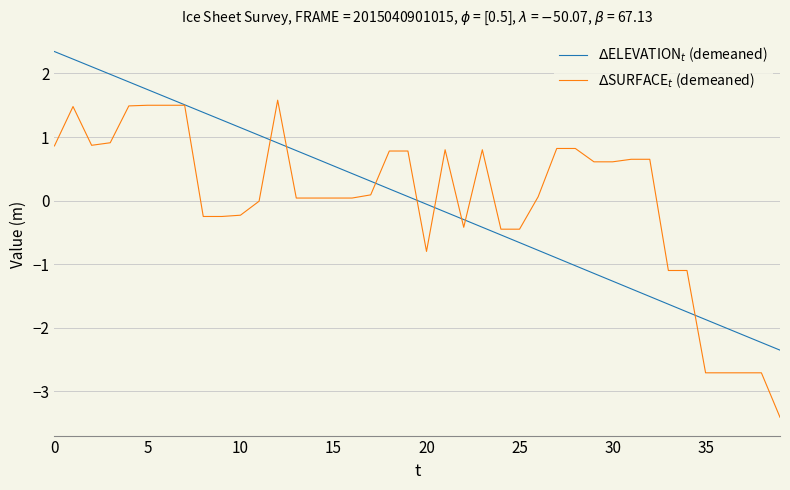

True or false: $\Delta$SURFACE$_t$ (demeaned) has more than 0 interior local peaks.

True